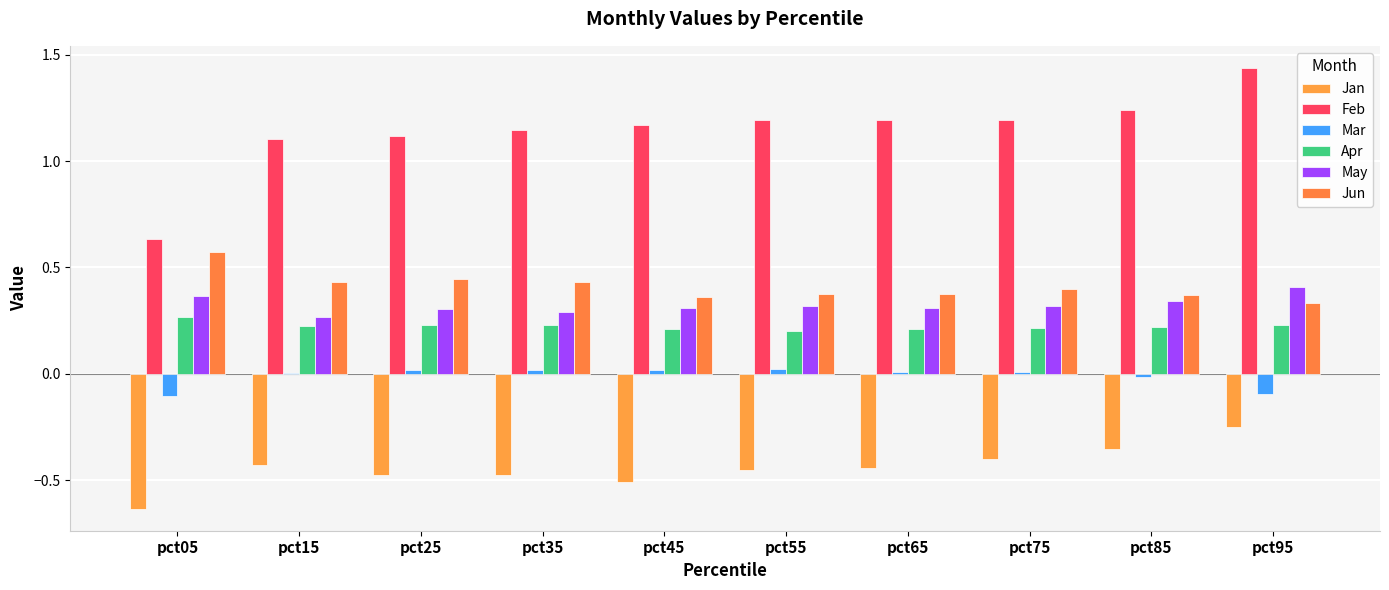

Where is May nearest to the value 0?

pct15